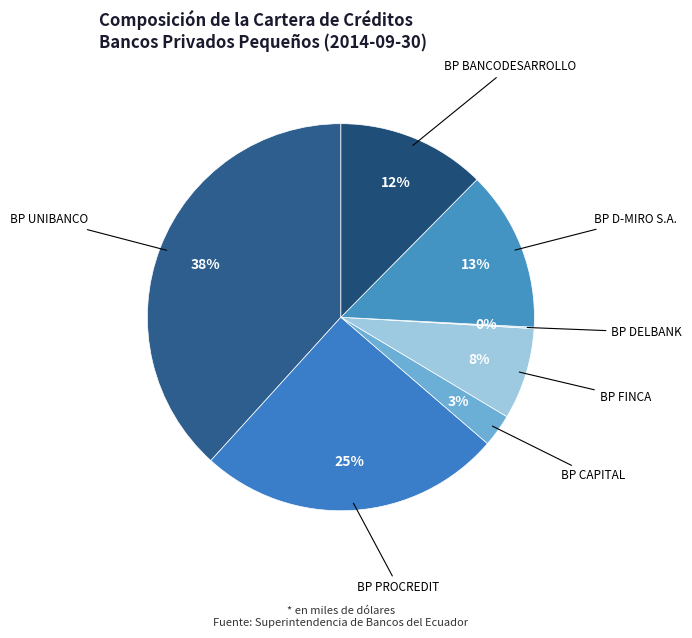

Is there any slice that represents more than half of the pie?

No